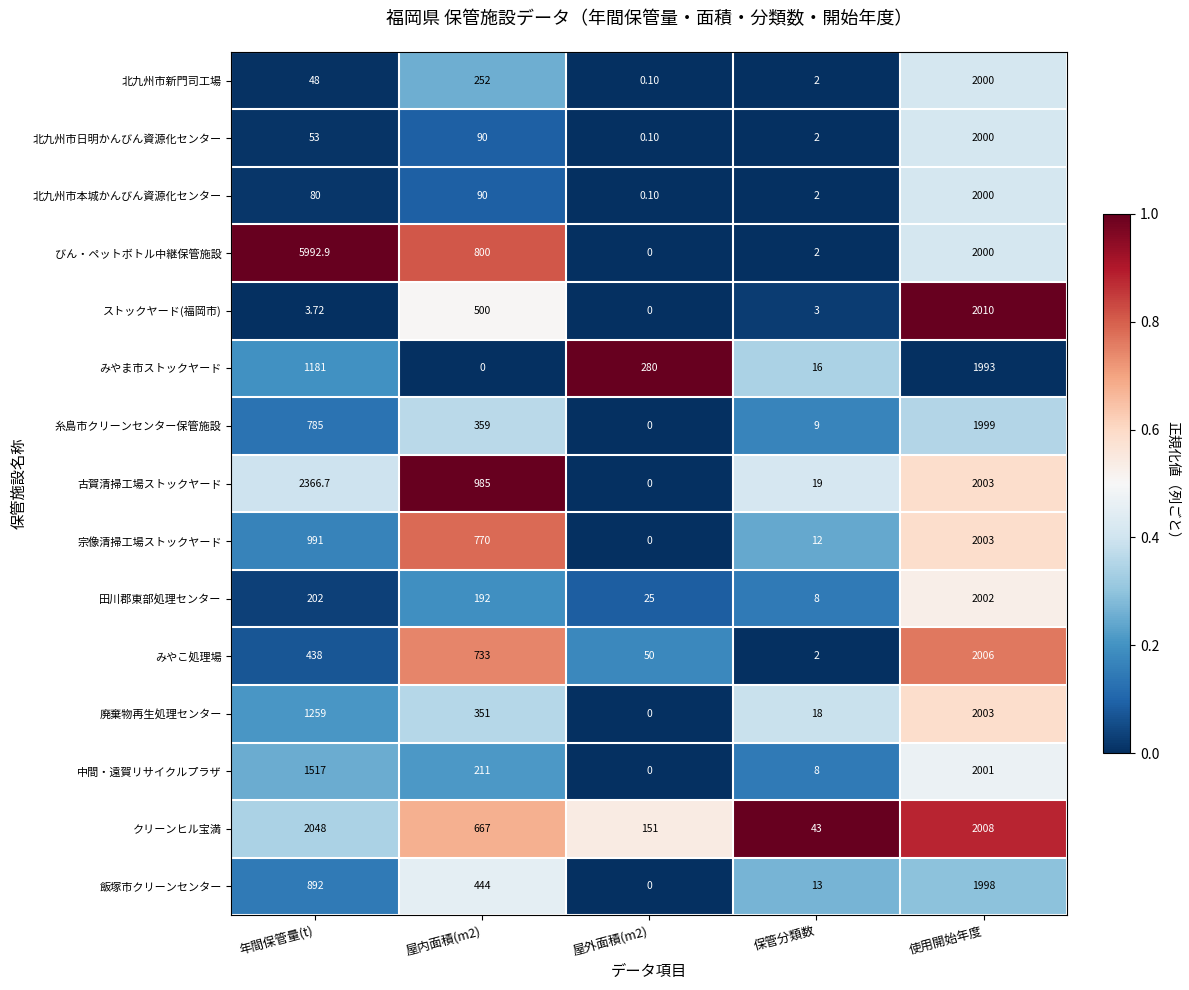

Between 屋外面積(m2) and 使用開始年度, which series saw the biggest shift?

ストックヤード(福岡市)